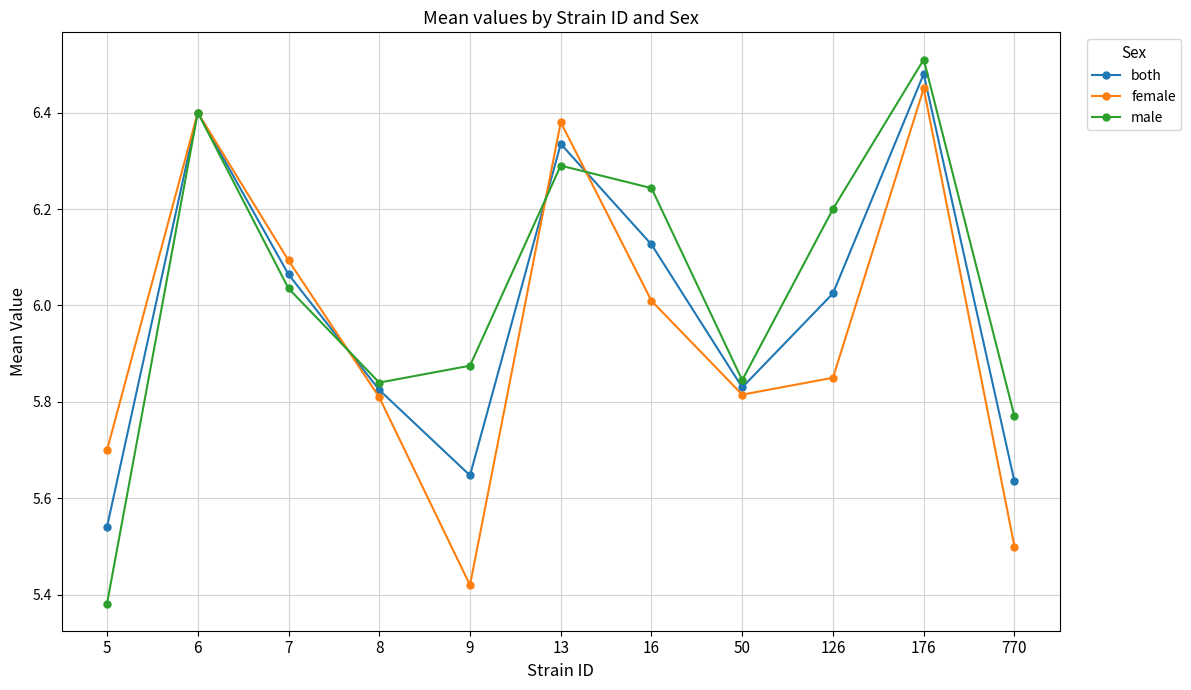

Which label corresponds to the largest value in the chart?

176